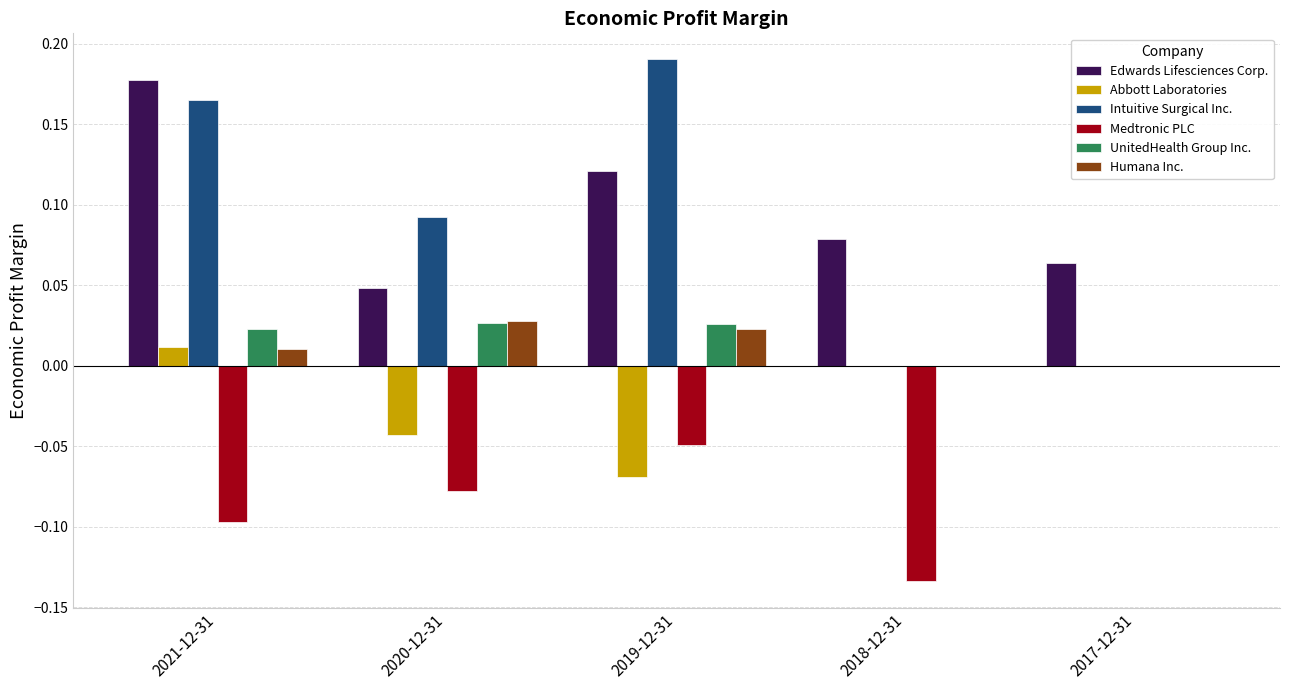

What is the total value across all series at 2021-12-31?

0.3